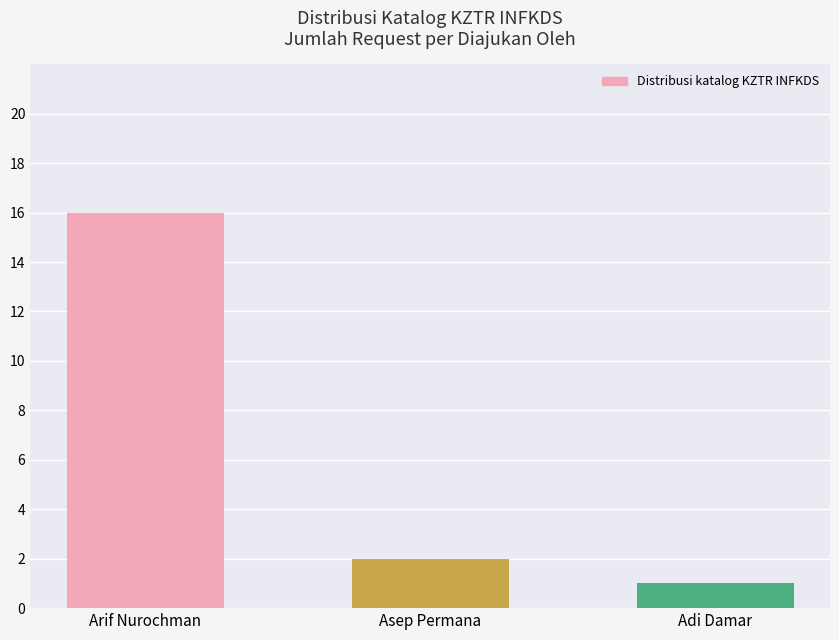

List the labels in order of value, largest first.

Arif Nurochman, Asep Permana, Adi Damar